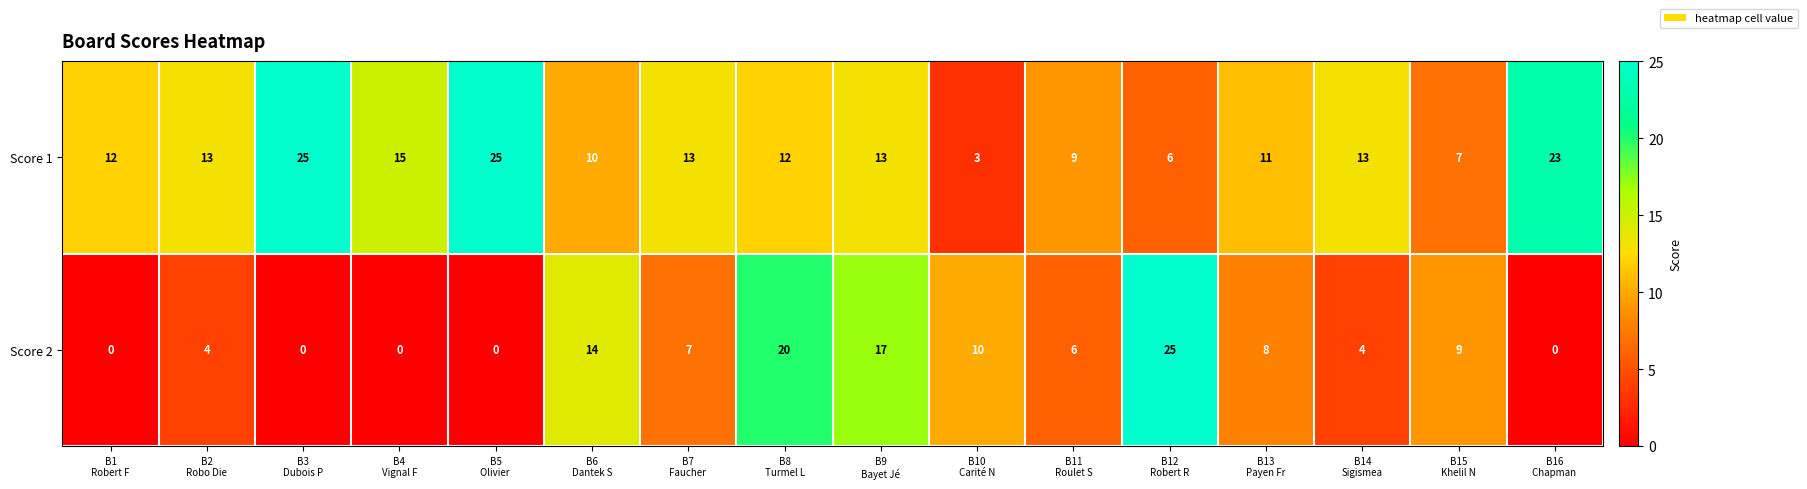

How many Score 2 values are between 0 and 14?

13